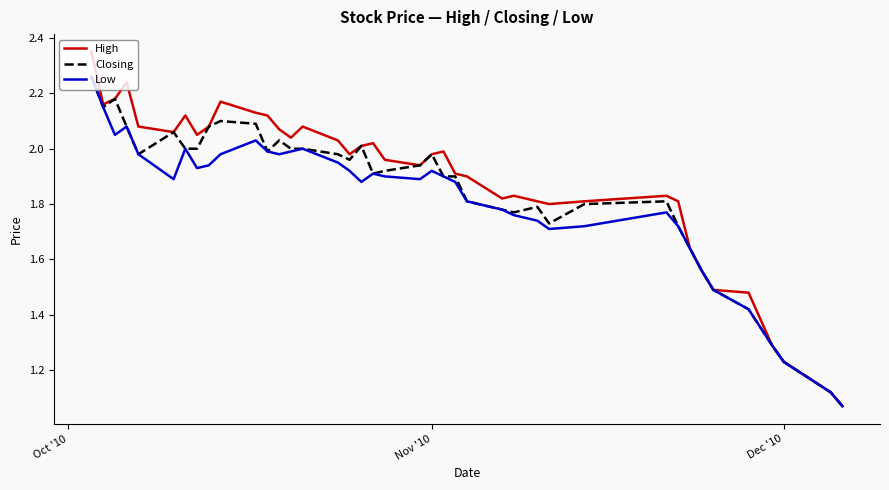

Which series has the widest spread of values?

High